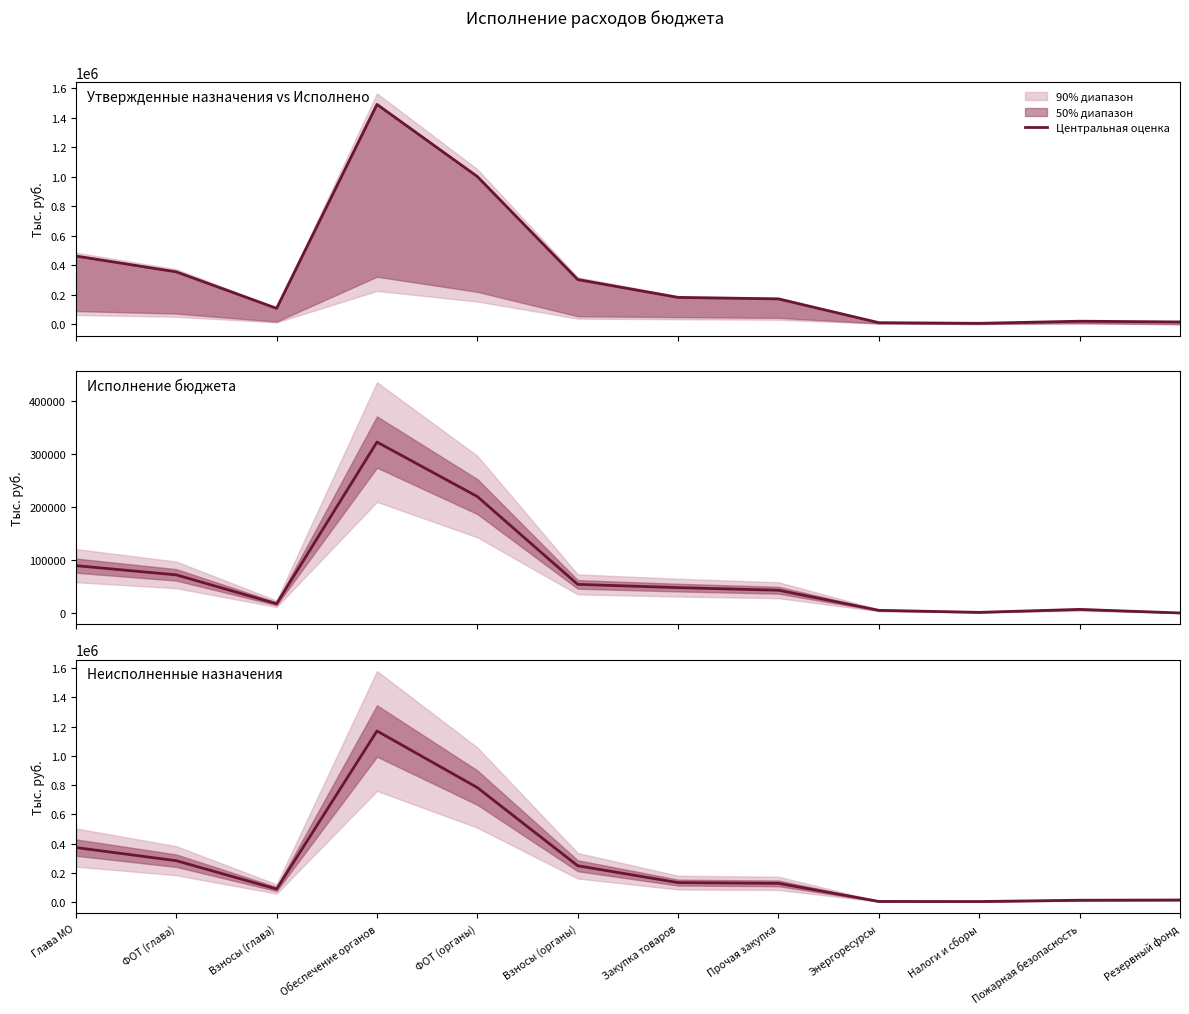

Does the chart display data point markers on the line(s)?

No